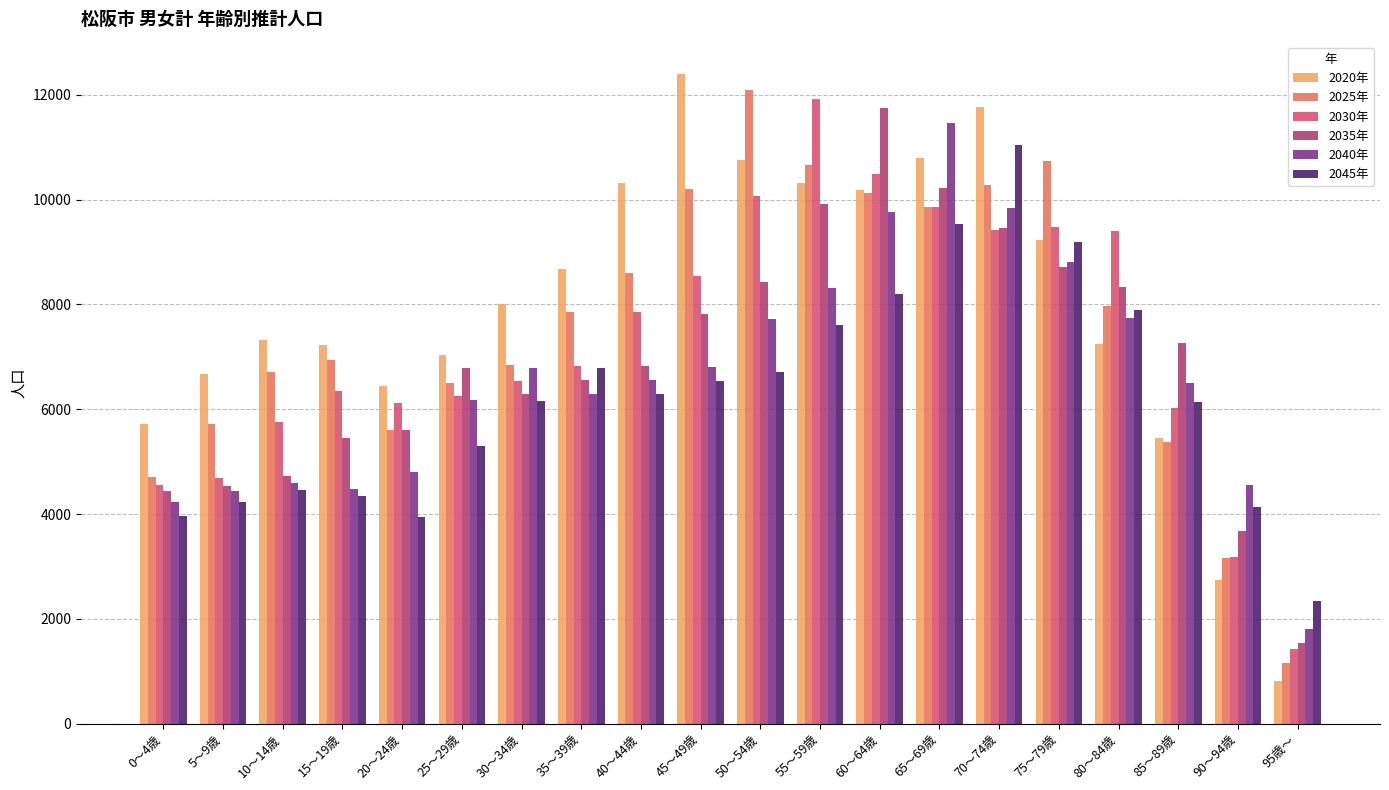

How many bars are there in each group?

6